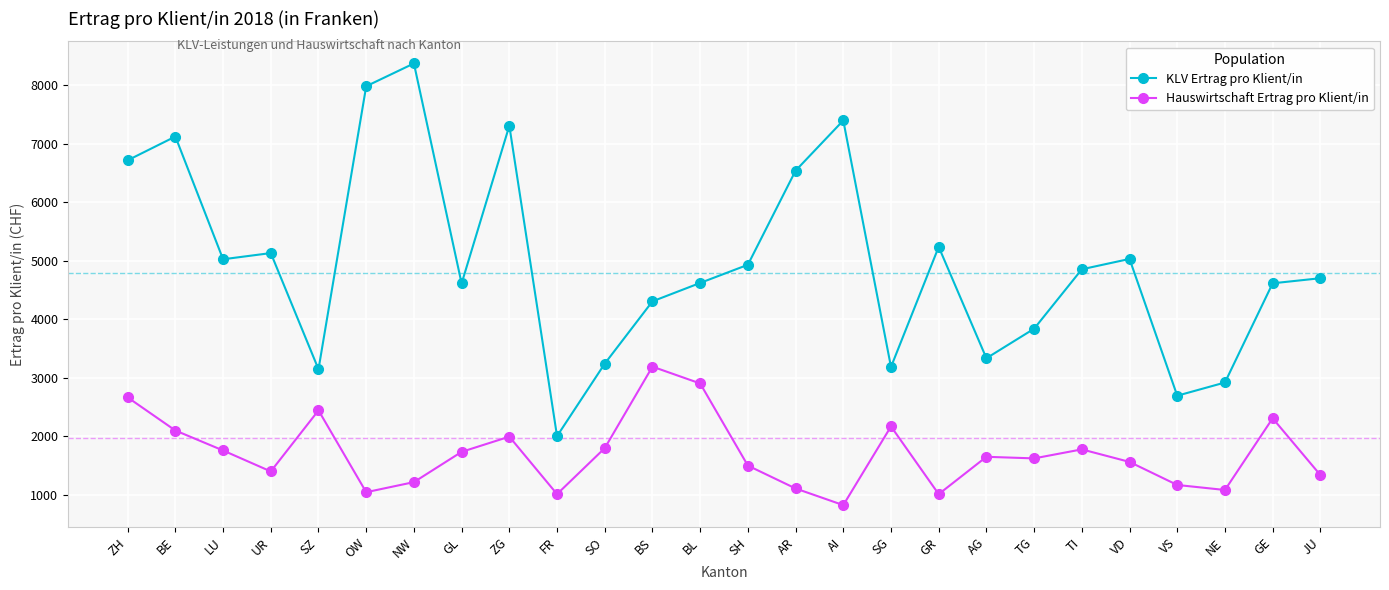

True or false: Hauswirtschaft Ertrag pro Klient/in has a value of 472.4 at SO.

False